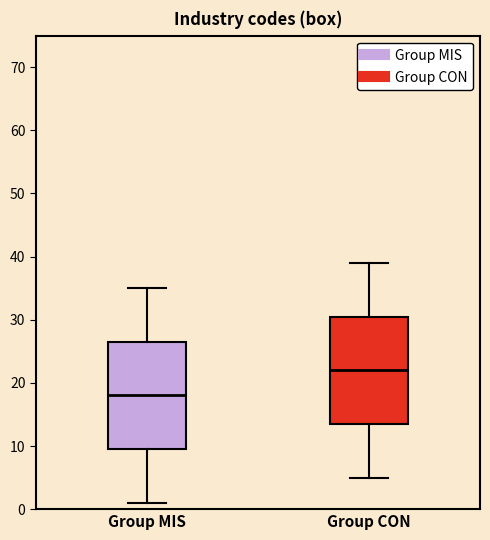

Reading left to right, transcribe this box plot: for each box, give where its median line is, the range the box spans, and where its two whiskers end, as read against the y-axis. The values are not printed on the chart, so give them approximately, as read against the axis.

Group MIS: median 18, box 10 to 27, whiskers 1 to 35
Group CON: median 22, box 14 to 31, whiskers 5 to 39